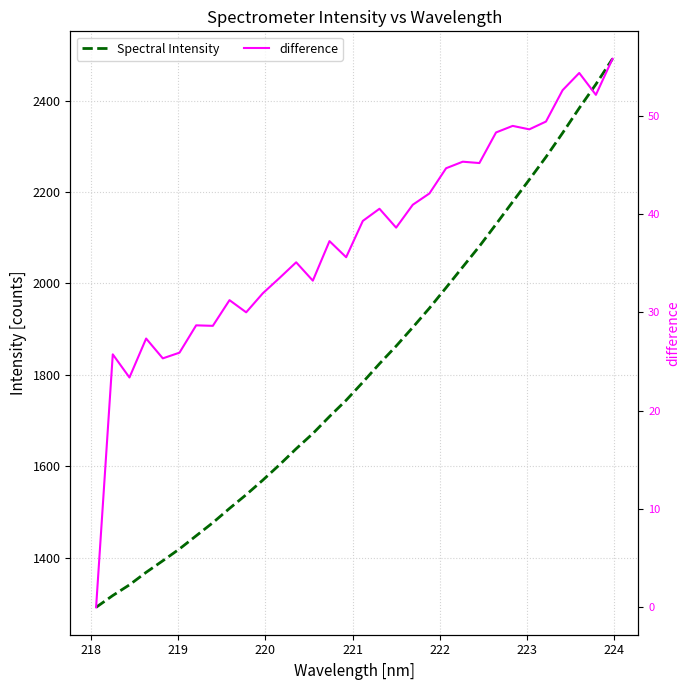

True or false: Spectral Intensity and difference cross at least once.

False